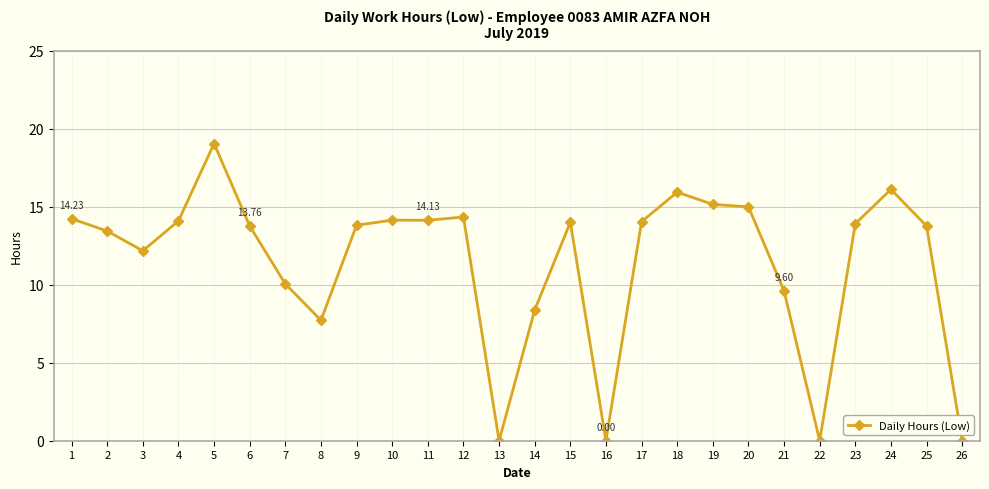

Is this an area chart (filled region under the line)?

No